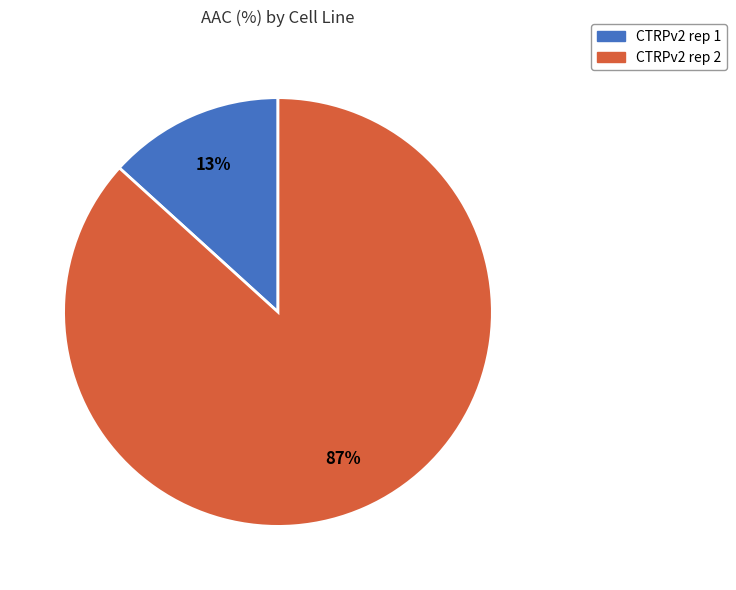

Is it true that CTRPv2 rep 2 is 79% of the pie?

False